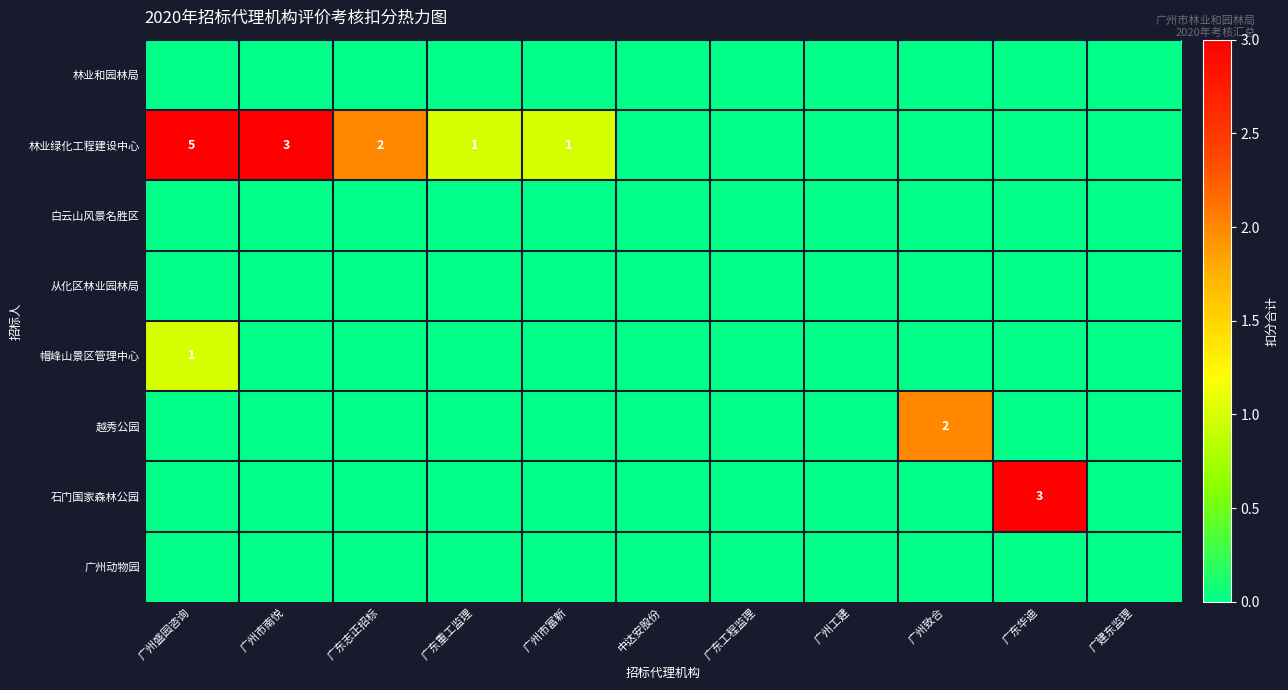

The 帽峰山景区管理中心 series shows 1 at 广州盛园咨询. True or false?

True